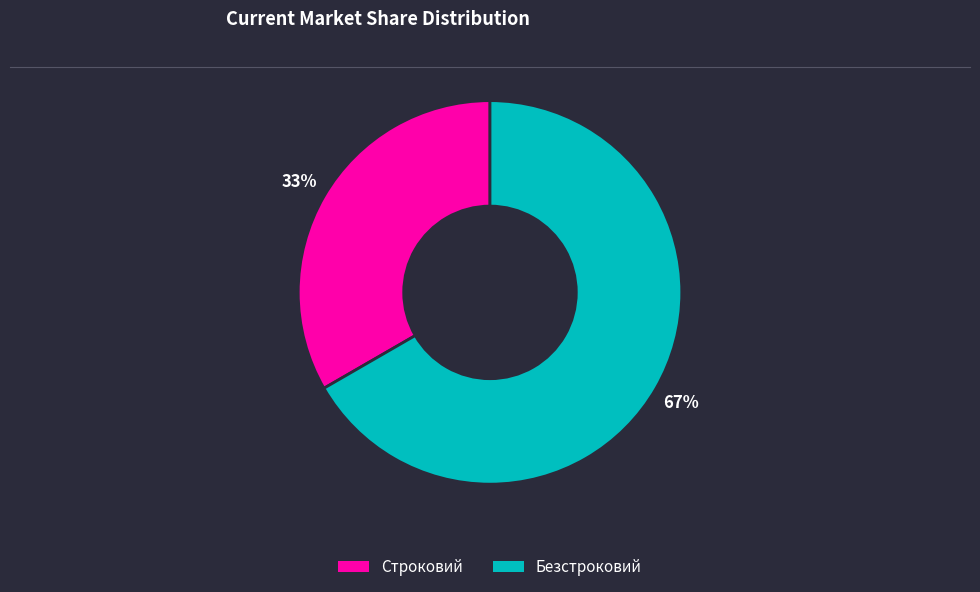

The Безстроковий slice represents 67% of the pie. True or false?

True